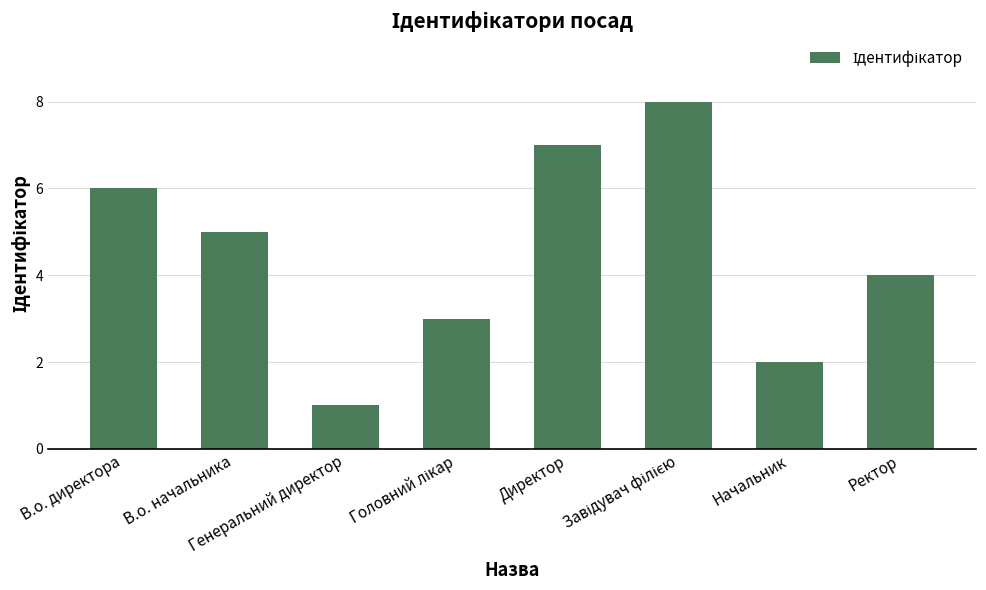

What is the difference between the second highest and second lowest values?

5